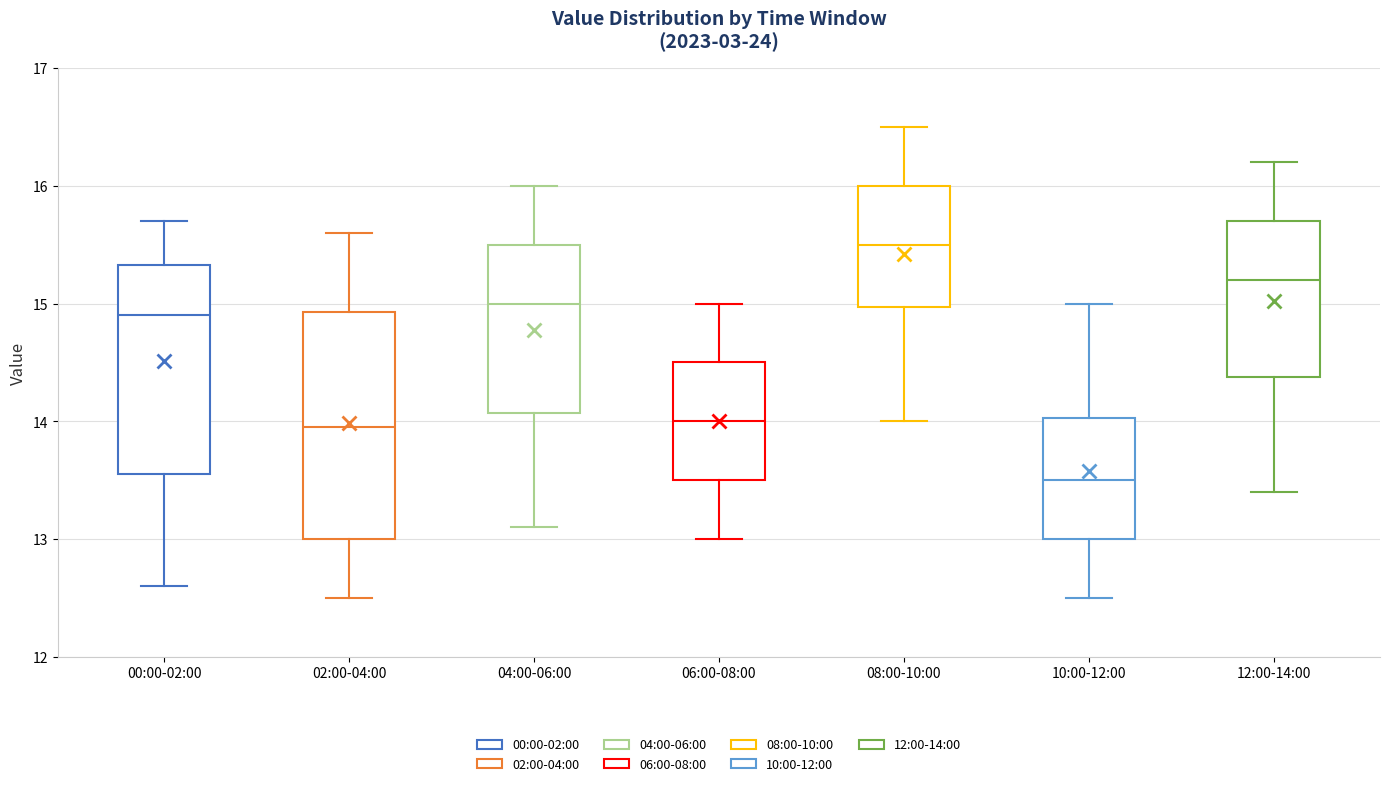

Reading left to right, transcribe this box plot: for each box, give where its median line is, the range the box spans, and where its two whiskers end, as read against the y-axis. The values are not printed on the chart, so give them approximately, as read against the axis.

00:00-02:00: median 14.9, box 13.6 to 15.3, whiskers 12.6 to 15.7
02:00-04:00: median 14.0, box 13.0 to 14.9, whiskers 12.5 to 15.6
04:00-06:00: median 15.0, box 14.1 to 15.5, whiskers 13.1 to 16.0
06:00-08:00: median 14.0, box 13.5 to 14.5, whiskers 13.0 to 15.0
08:00-10:00: median 15.5, box 15.0 to 16.0, whiskers 14.0 to 16.5
10:00-12:00: median 13.5, box 13.0 to 14.0, whiskers 12.5 to 15.0
12:00-14:00: median 15.2, box 14.4 to 15.7, whiskers 13.4 to 16.2